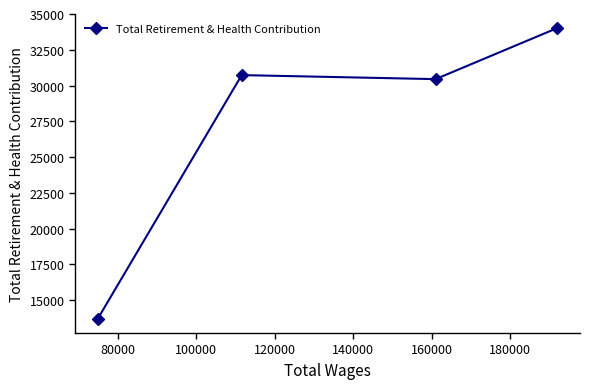

What is the maximum value shown in the chart?

34012